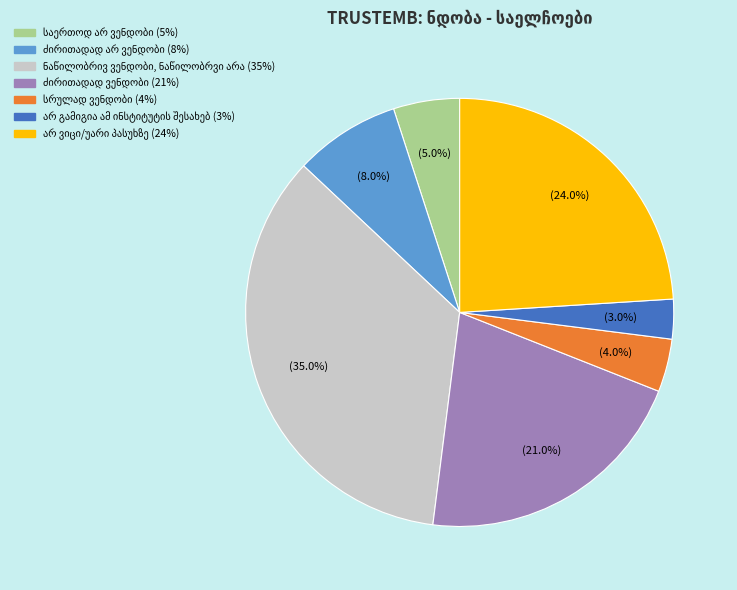

Is there a majority slice in this chart?

No